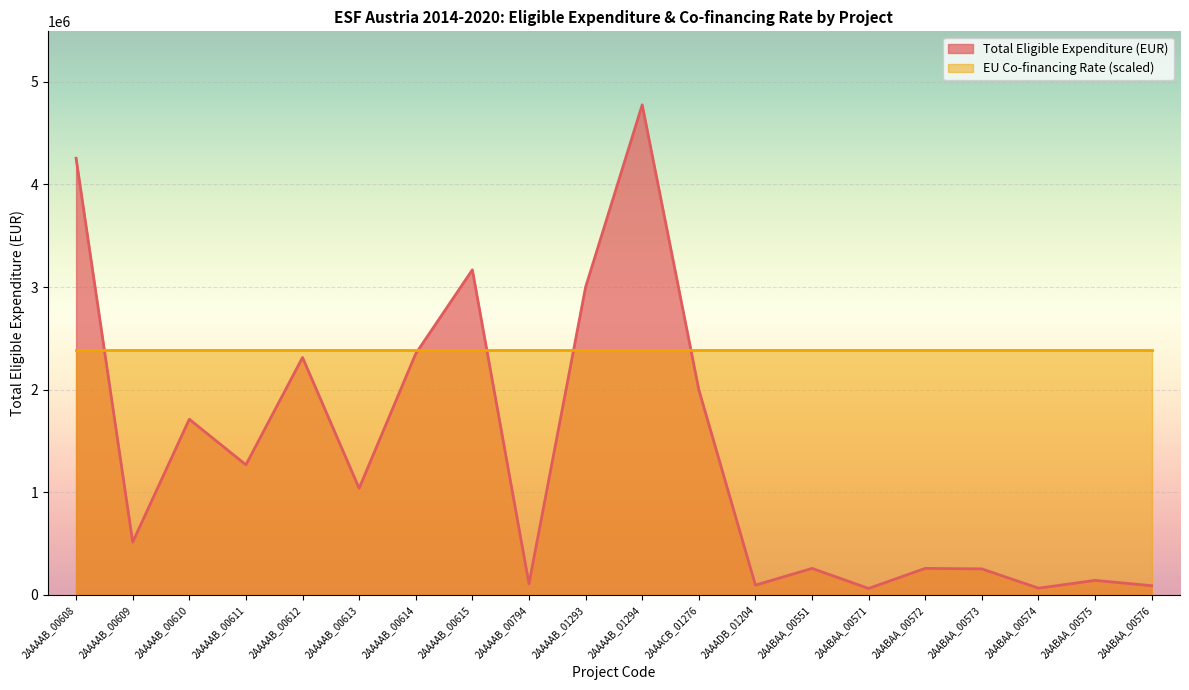

How many interior local valleys (lower than both neighbors) does the data have?

7